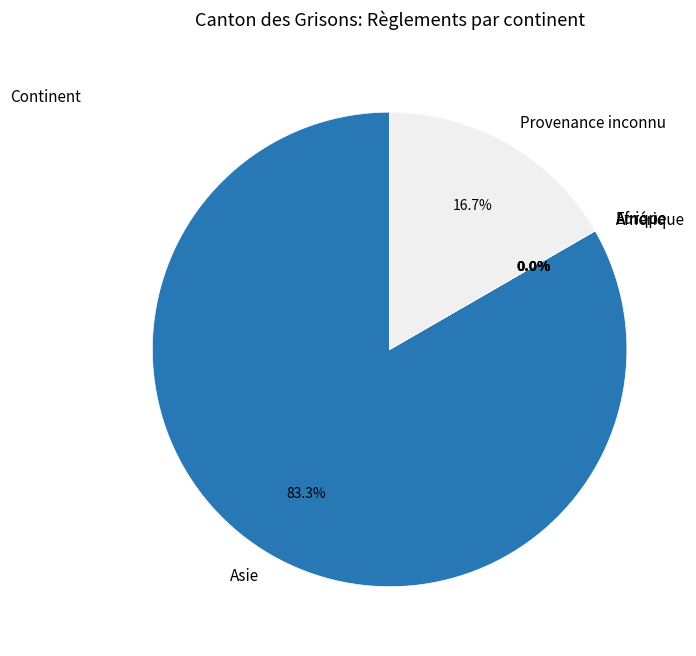

Count the number of slices in the pie.

5